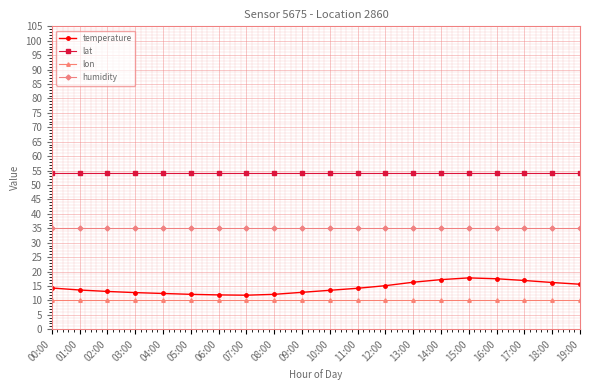

What is the smallest value displayed?

10.2